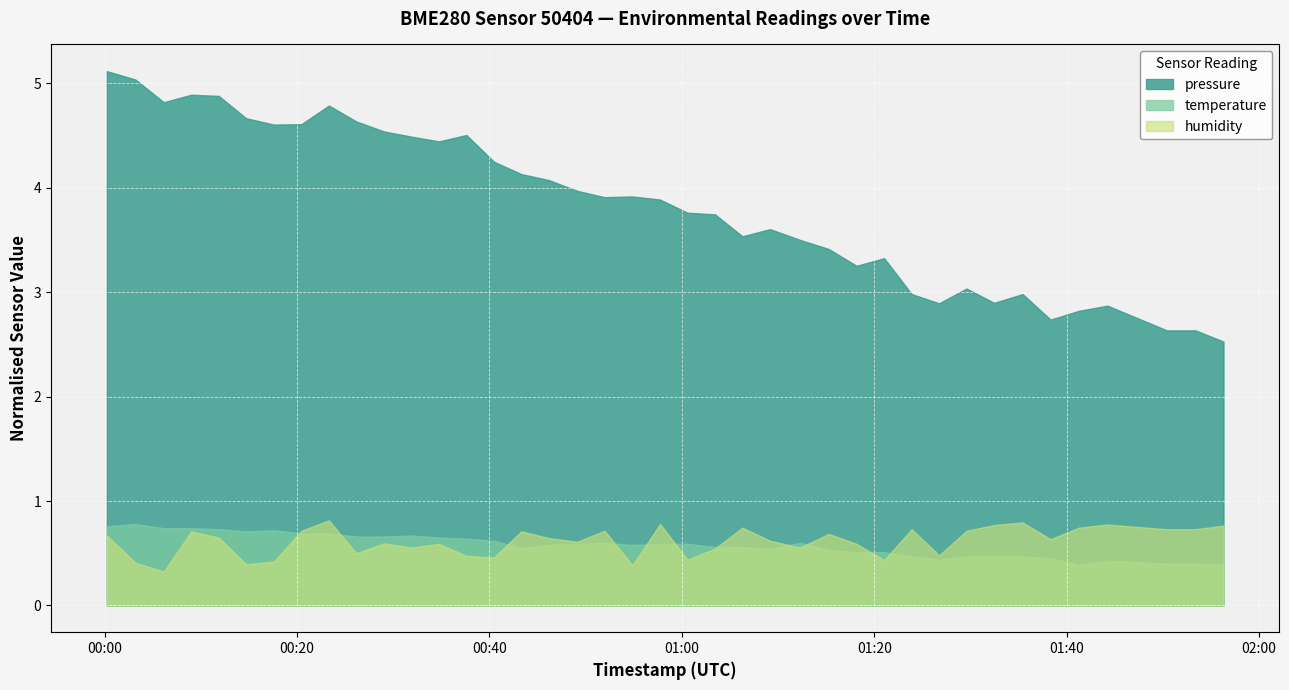

Which series has the largest total across all categories?

pressure